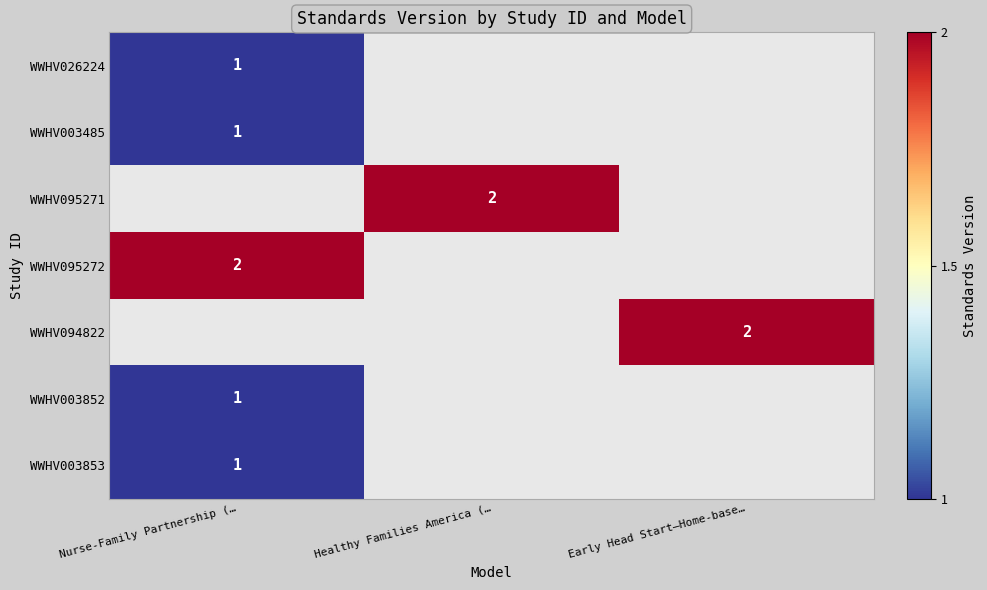

The value of WWHV095272 at Nurse-Family Partnership (… is 3. True or false?

False